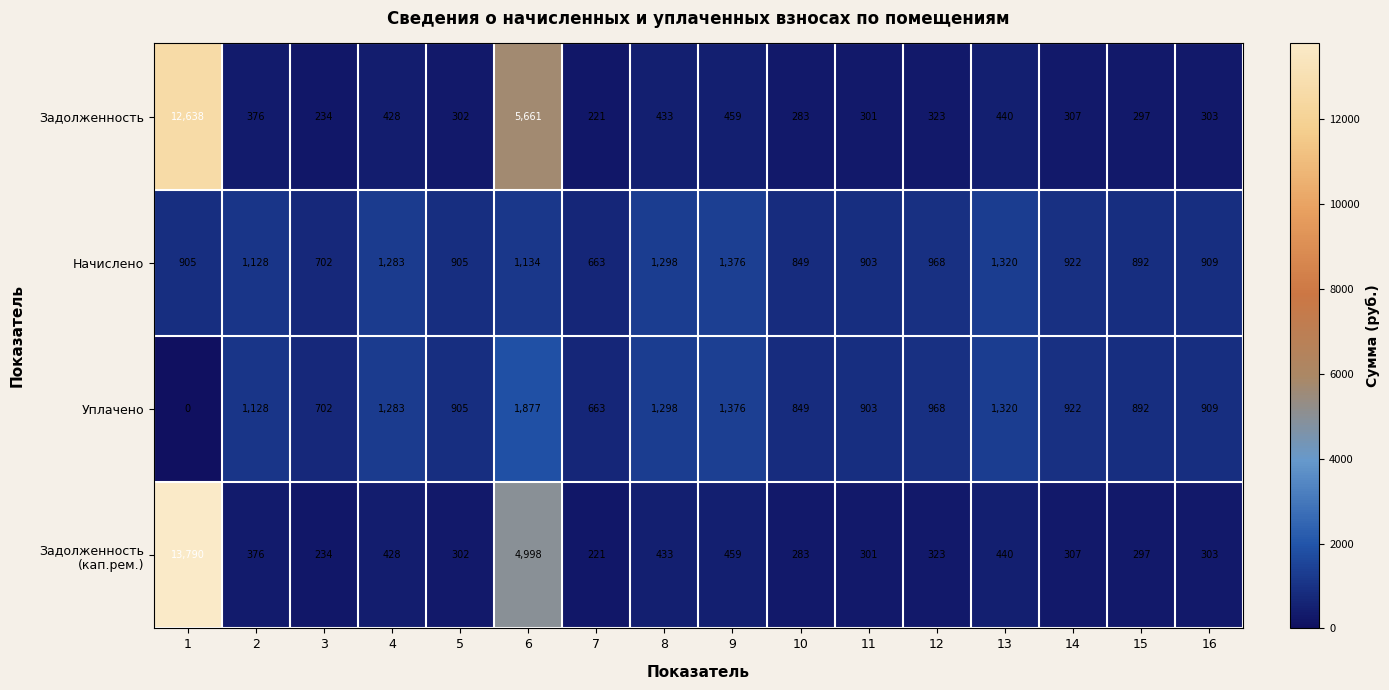

The value of Уплачено at 2 is 1128. True or false?

True